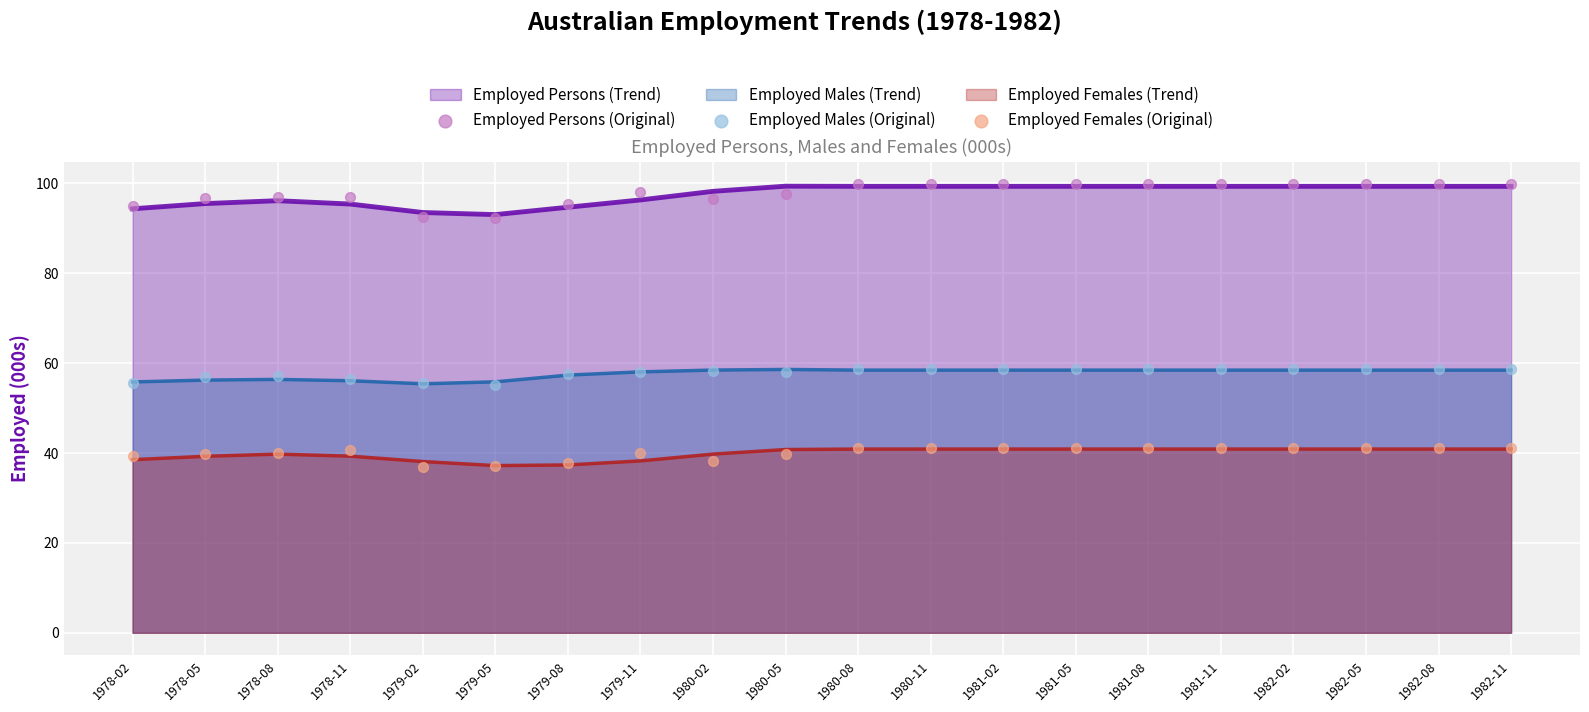

Which series has the largest total across all categories?

Employed Persons (Original)